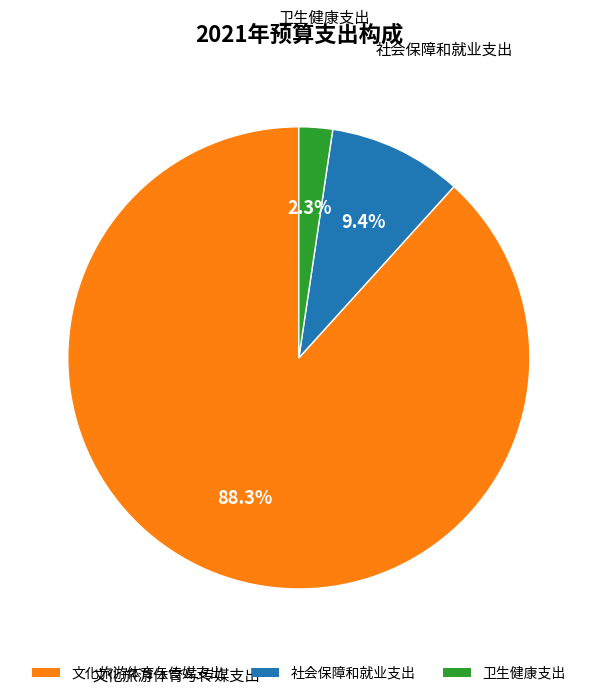

To the nearest percent, what is the difference between the largest and smallest slice percentages?

86%